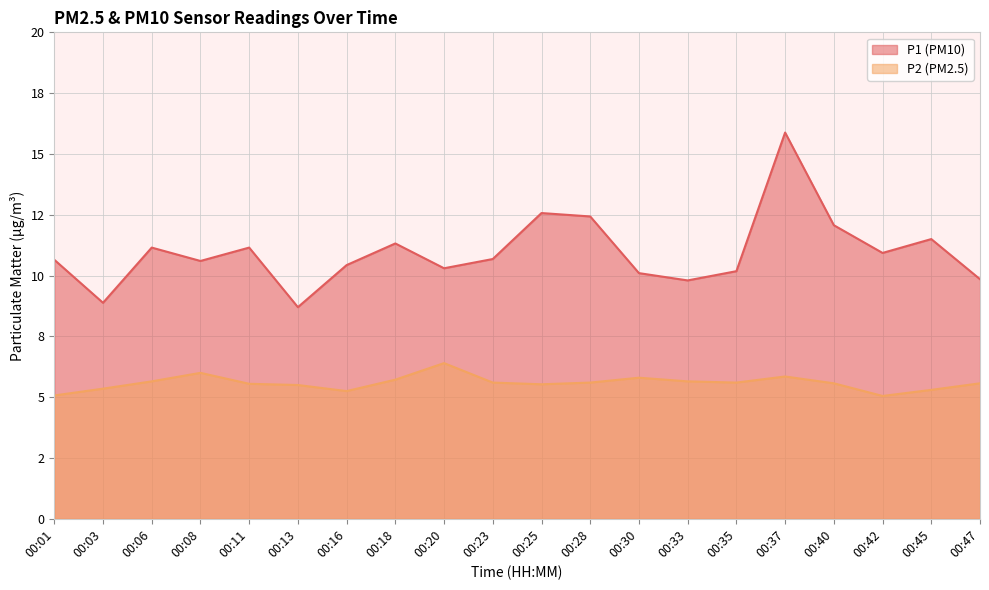

The value of P1 at 00:30 is 14.2. True or false?

False